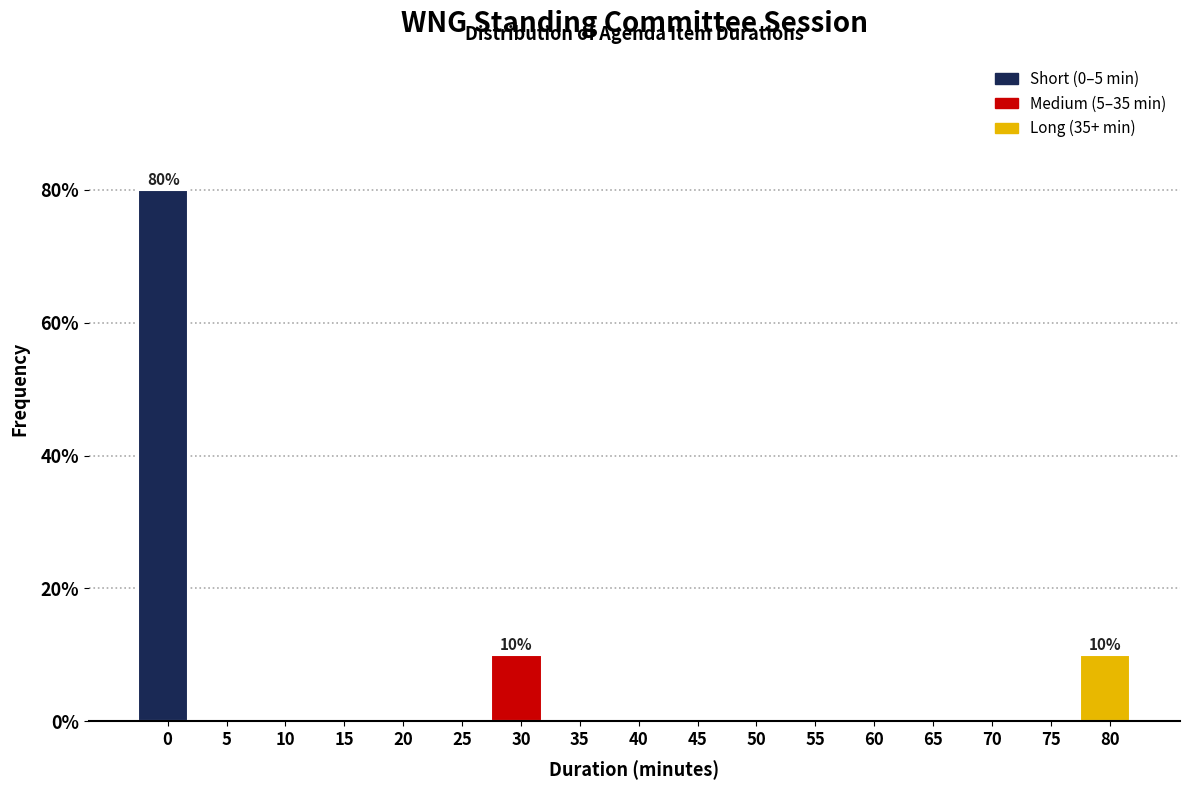

Reading left to right, transcribe all the data shown in this chart.

0=80	5=0	10=0	15=0	20=0	25=0	30=10	35=0	40=0	45=0	50=0	55=0	60=0	65=0	70=0	75=0	80=10